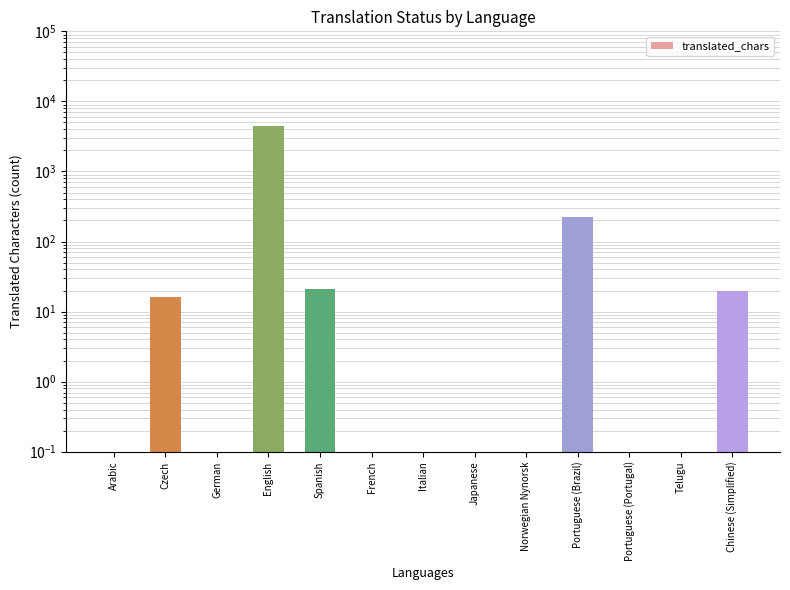

How many data points does each series have?

13